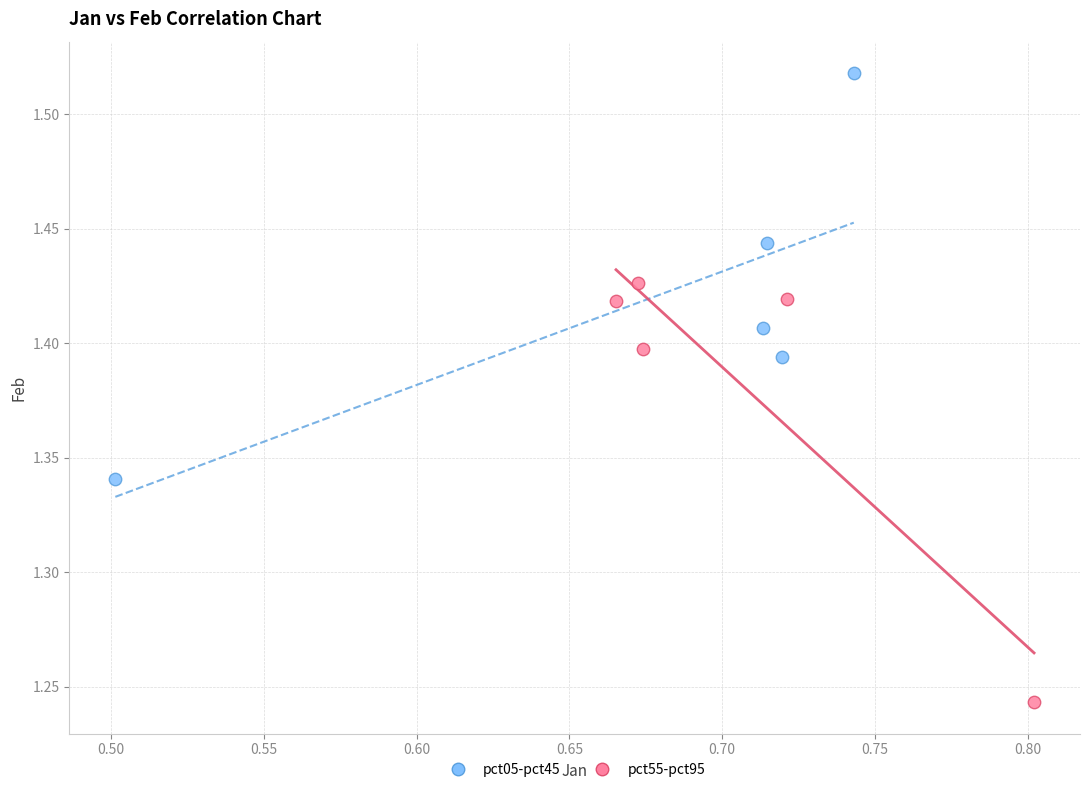

Which series reaches the minimum Y coordinate?

pct55-pct95